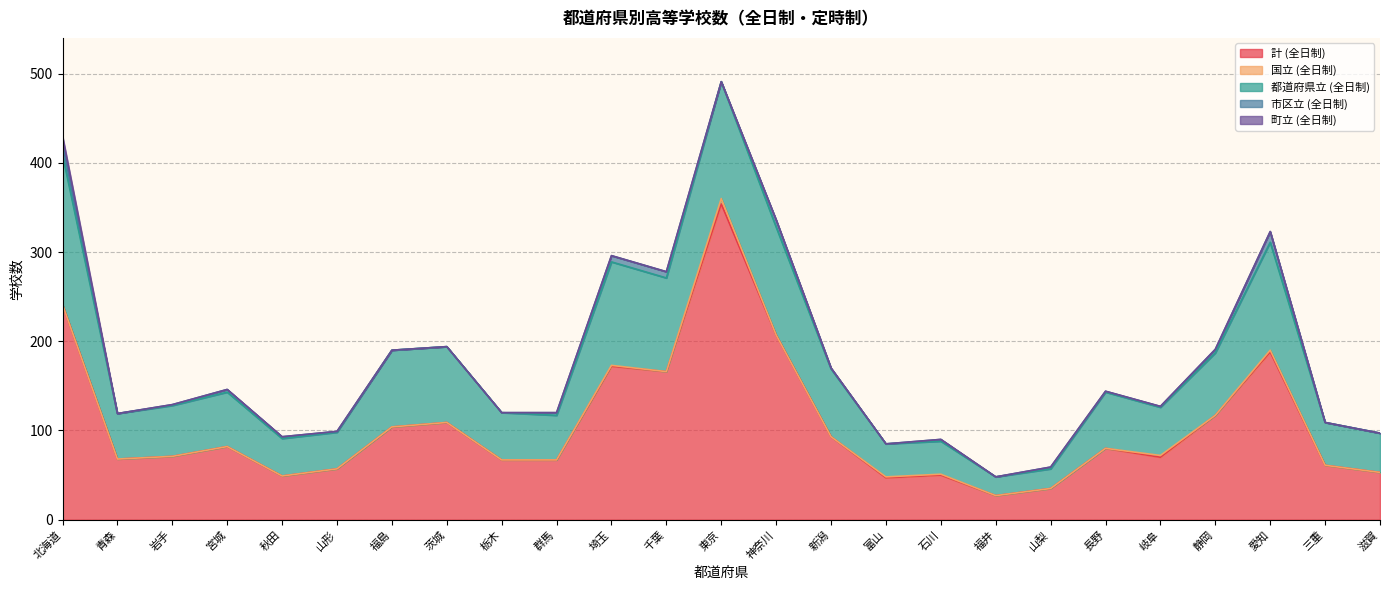

True or false: 市区立 (全日制) and 国立 (全日制) cross at least once.

True